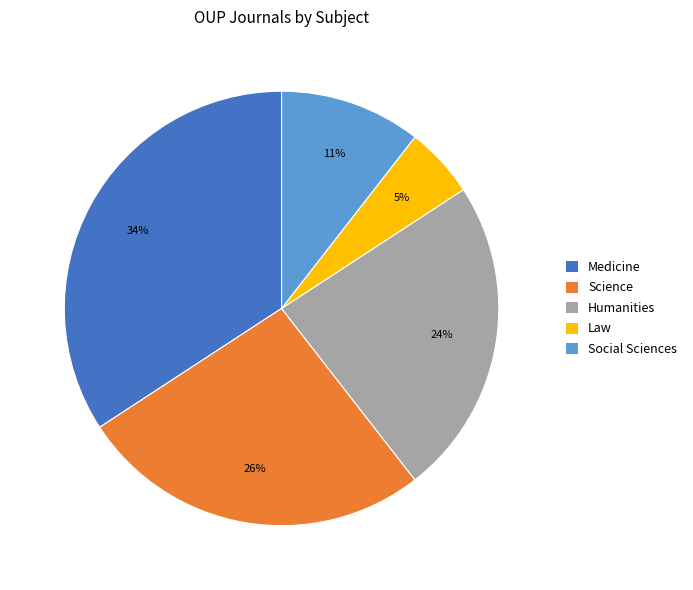

To the nearest percent, what is the difference between the largest and smallest slice percentages?

29%